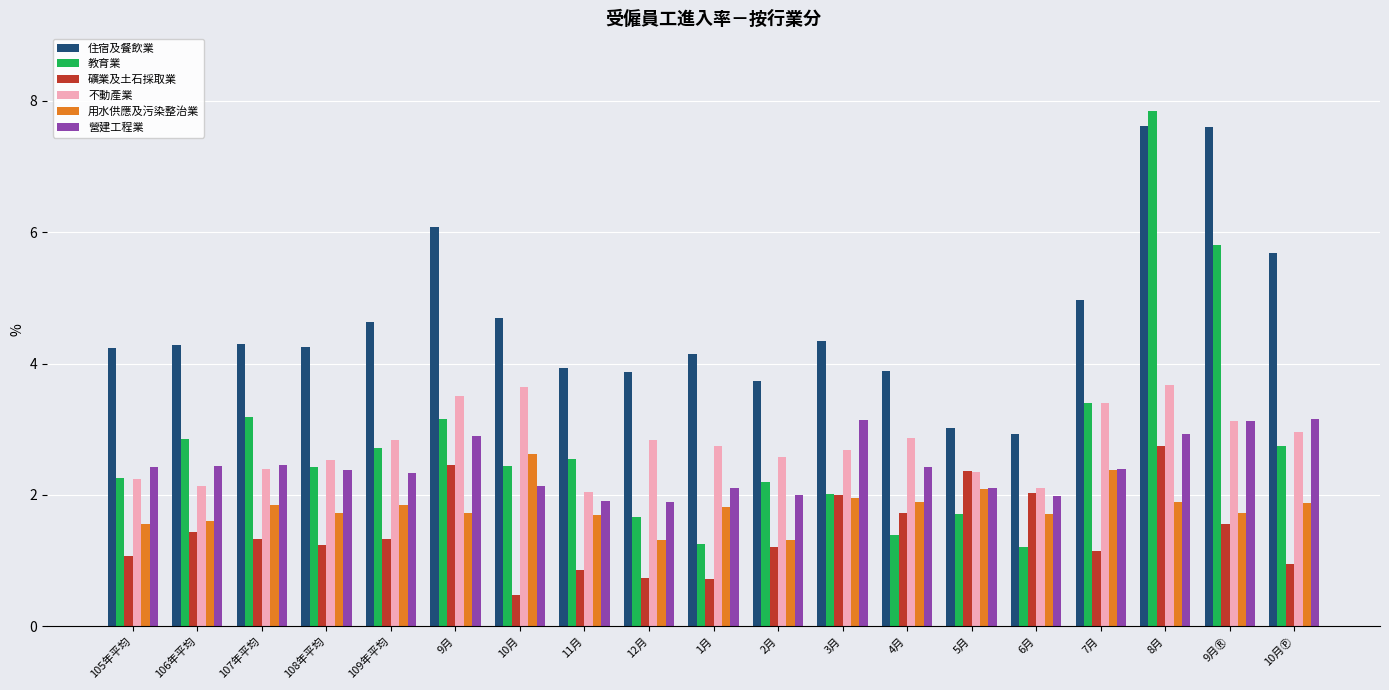

Which series has the largest total across all categories?

住宿及餐飲業